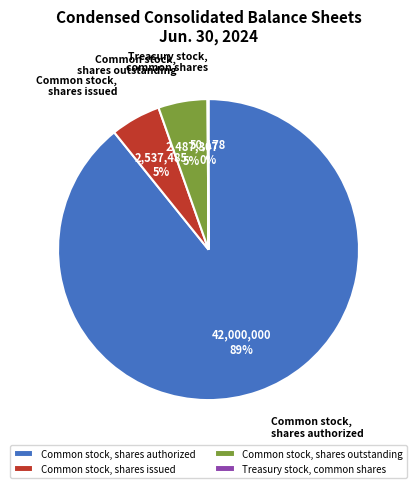

Which slice is the largest?

Common stock, shares authorized